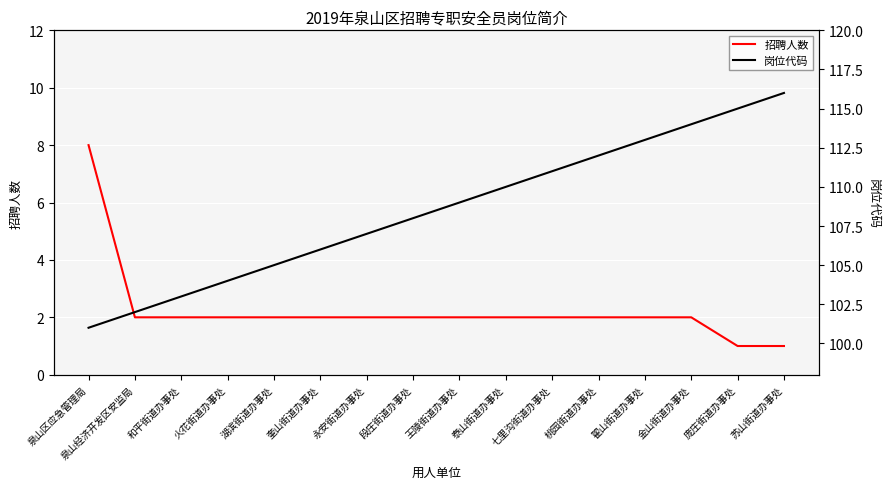

At which category does the chart reach its peak across all series?

苏山街道办事处